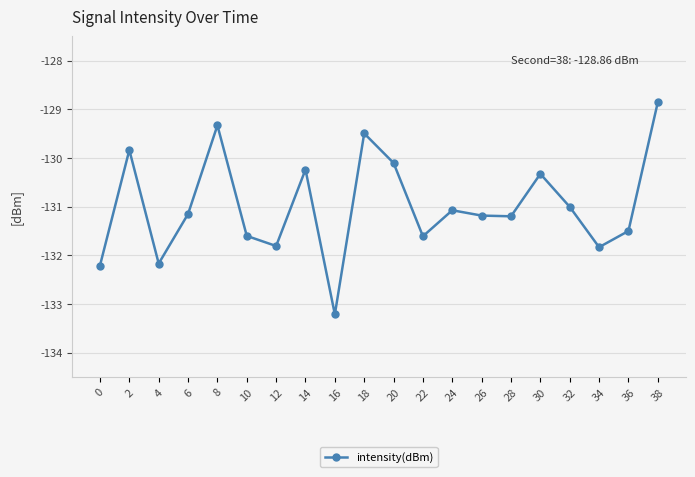

Where is the first local maximum?

2